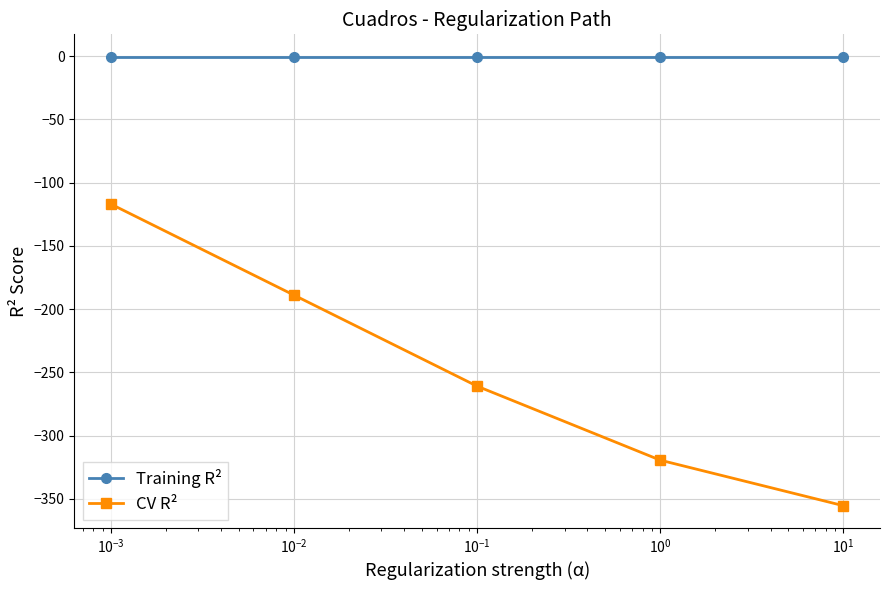

How many lines are shown in the chart?

2